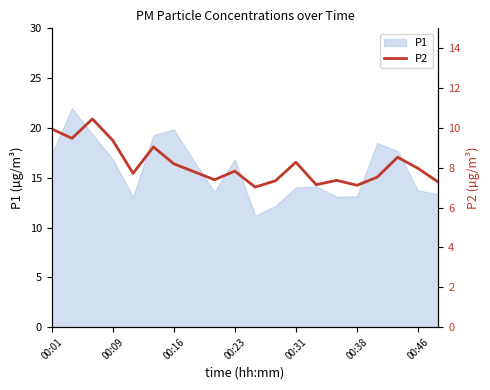

True or false: P1 has a value of 13.7 at 00:46.

True